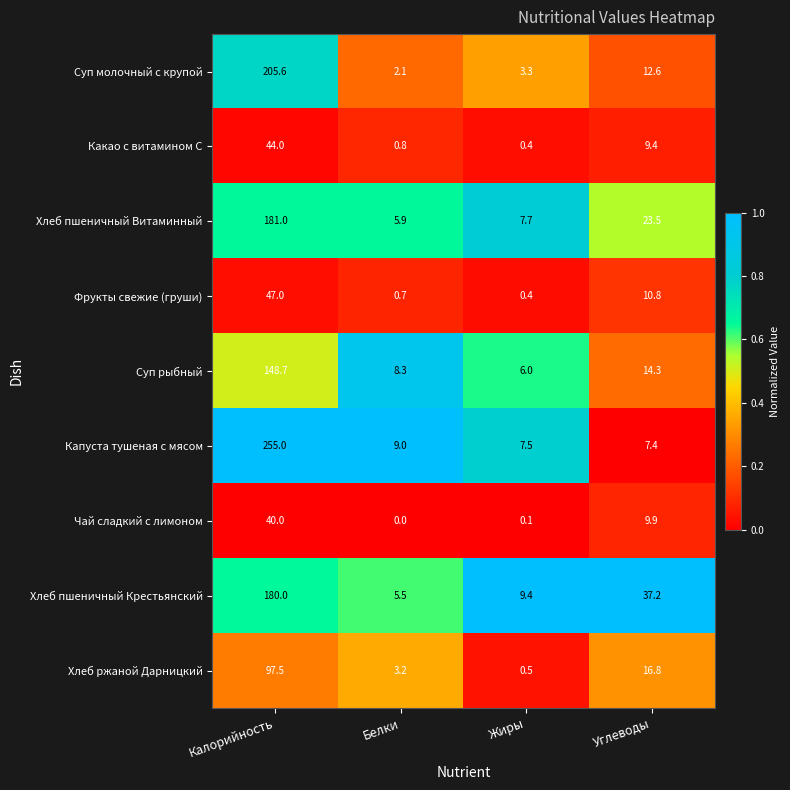

True or false: Хлеб ржаной Дарницкий has a value of 54.1 at Калорийность.

False